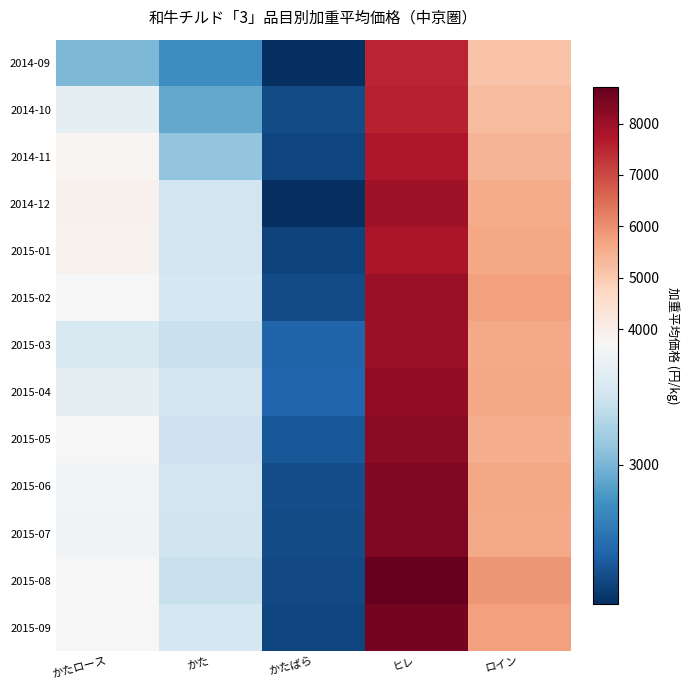

Reading left to right, extract all data points from this chart.

2014-09: かたロース=3018.3	かた=2767.3	かたばら=2205.7	ヒレ=7510.2	ロイン=5106.6
2014-10: かたロース=3547.7	かた=2927.2	かたばら=2359.8	ヒレ=7565.2	ロイン=5270.2
2014-11: かたロース=3767.0	かた=3101.1	かたばら=2318.8	ヒレ=7767.4	ロイン=5378.2
2014-12: かたロース=3900.7	かた=3397.3	かたばら=2200.8	ヒレ=7957.2	ロイン=5544.2
2015-01: かたロース=3853.8	かた=3399.9	かたばら=2306.7	ヒレ=7809.4	ロイン=5649.9
2015-02: かたロース=3723.7	かた=3420.9	かたばら=2357.3	ヒレ=8025.7	ロイン=5733.4
2015-03: かたロース=3453.5	かた=3355.7	かたばら=2499.0	ヒレ=8030.5	ロイン=5588.3
2015-04: かたロース=3546.9	かた=3407.7	かたばら=2511.9	ヒレ=8166.8	ロイン=5635.1
2015-05: かたロース=3696.1	かた=3377.7	かたばら=2426.7	ヒレ=8208.3	ロイン=5527.8
2015-06: かたロース=3639.4	かた=3409.9	かたばら=2366.9	ヒレ=8355.5	ロイン=5641.8
2015-07: かたロース=3633.8	かた=3385.1	かたばら=2355.7	ヒレ=8391.5	ロイン=5586.8
2015-08: かたロース=3684.9	かた=3358.1	かたばら=2345.7	ヒレ=8719.0	ロイン=5922.1
2015-09: かたロース=3694.9	かた=3421.9	かたばら=2317.9	ヒレ=8505.1	ロイン=5731.4